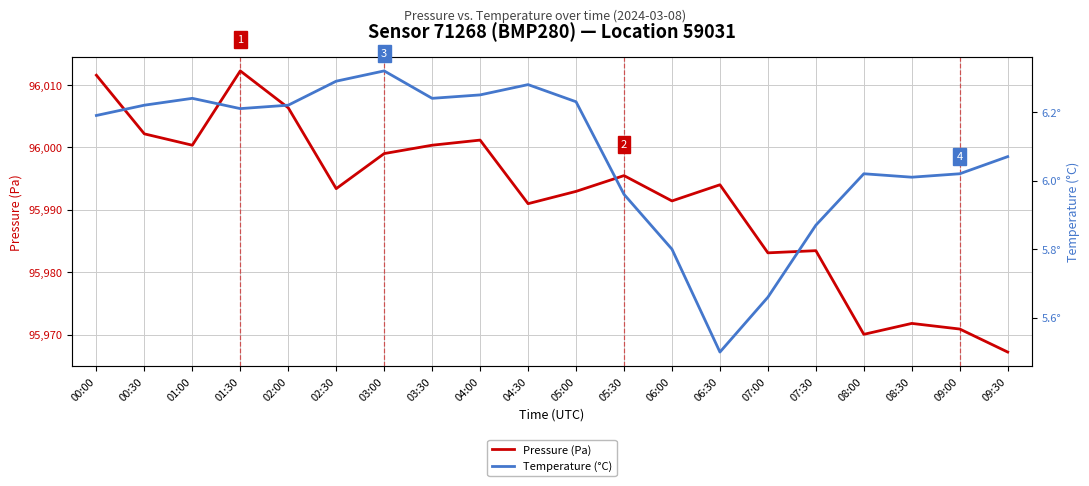

What is the average value of the Pressure (Pa) series?

95991.9